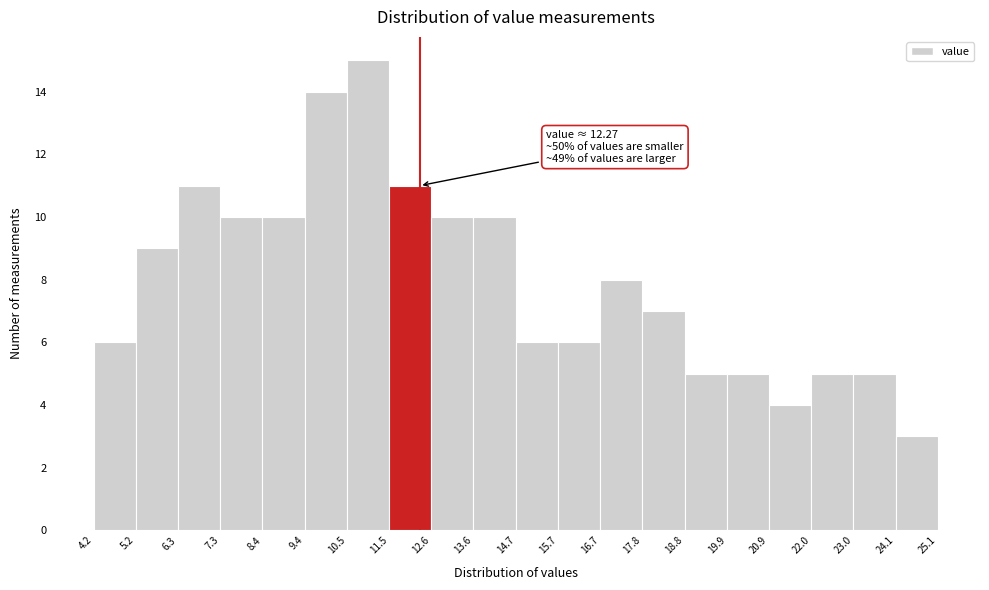

Over which range of the x-axis is the bar tallest?

10.5 to 11.5